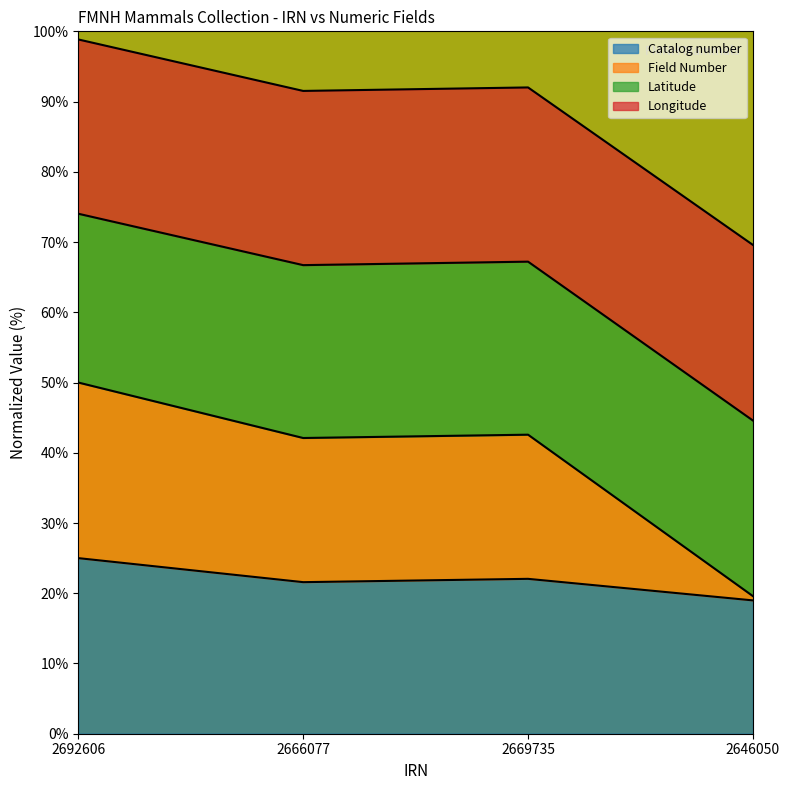

How many data points in Field Number are above 67?

2